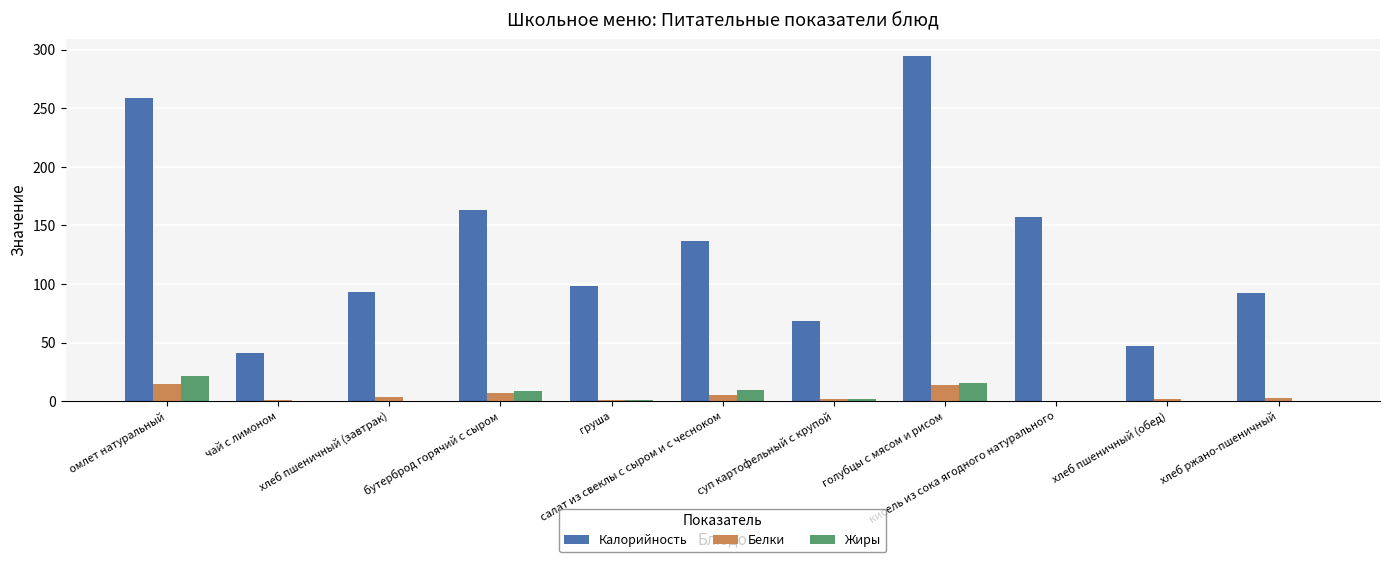

What is the average value of the Калорийность series?

132.0